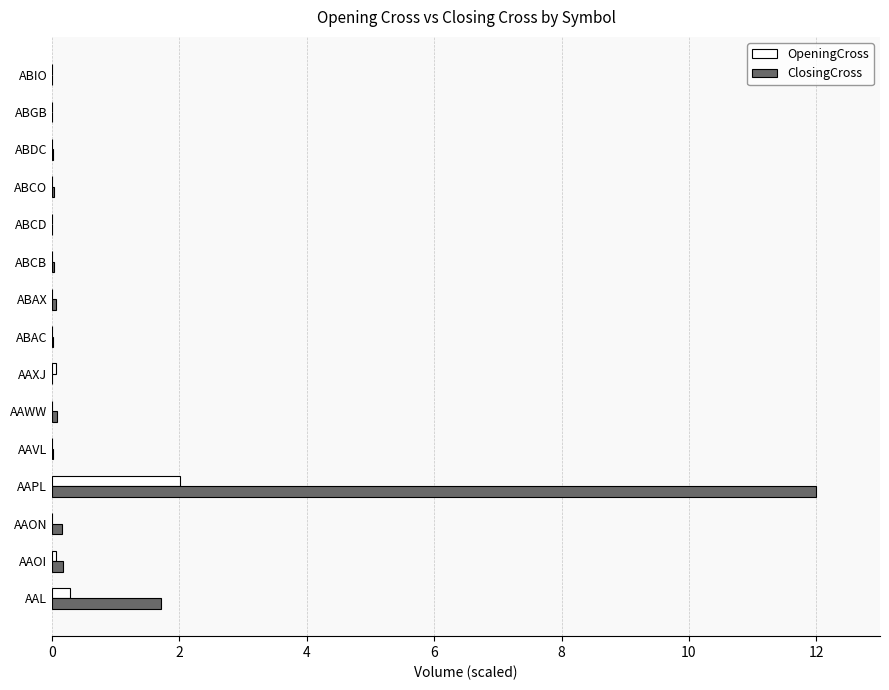

Is it true that ClosingCross equals 12.0 at AAPL?

True